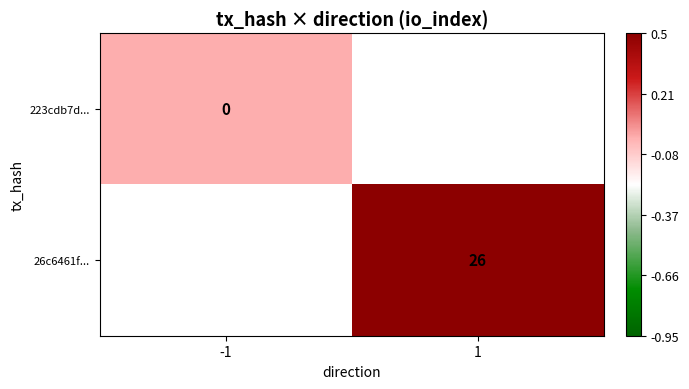

Is the value of 223cdb7d... at -1 greater than the value of 26c6461f... at 1?

No